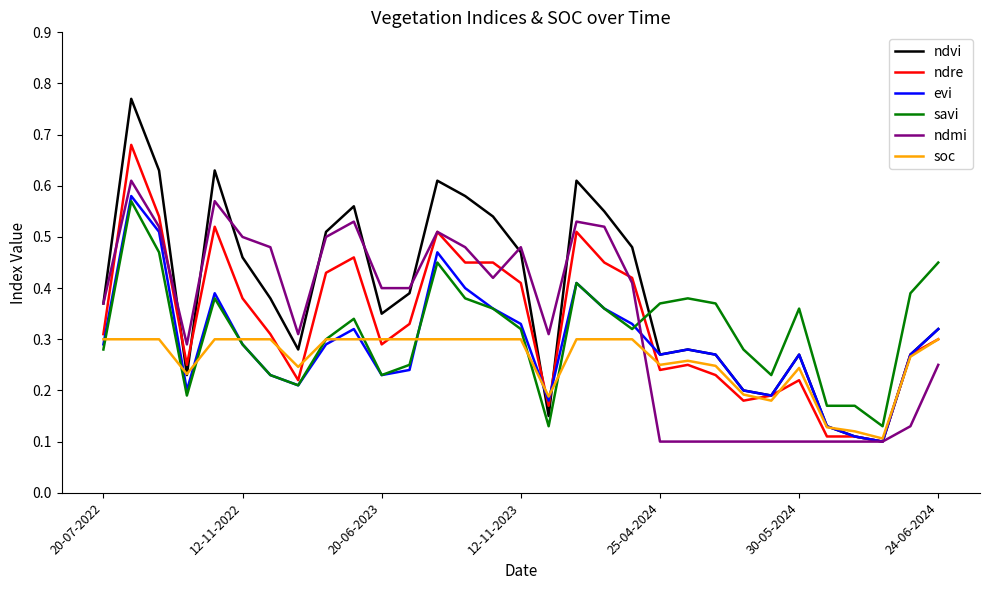

Which series has the largest range (max minus min)?

ndvi